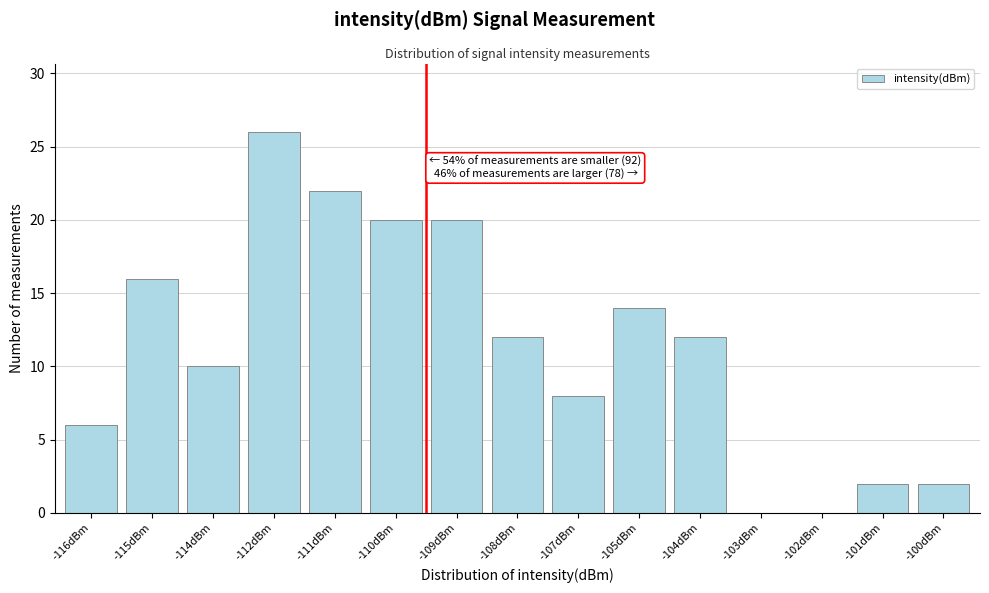

Reading left to right, extract all data points from this chart.

-116dBm=6	-115dBm=16	-114dBm=10	-112dBm=26	-111dBm=22	-110dBm=20	-109dBm=20	-108dBm=12	-107dBm=8	-105dBm=14	-104dBm=12	-103dBm=0	-102dBm=0	-101dBm=2	-100dBm=2